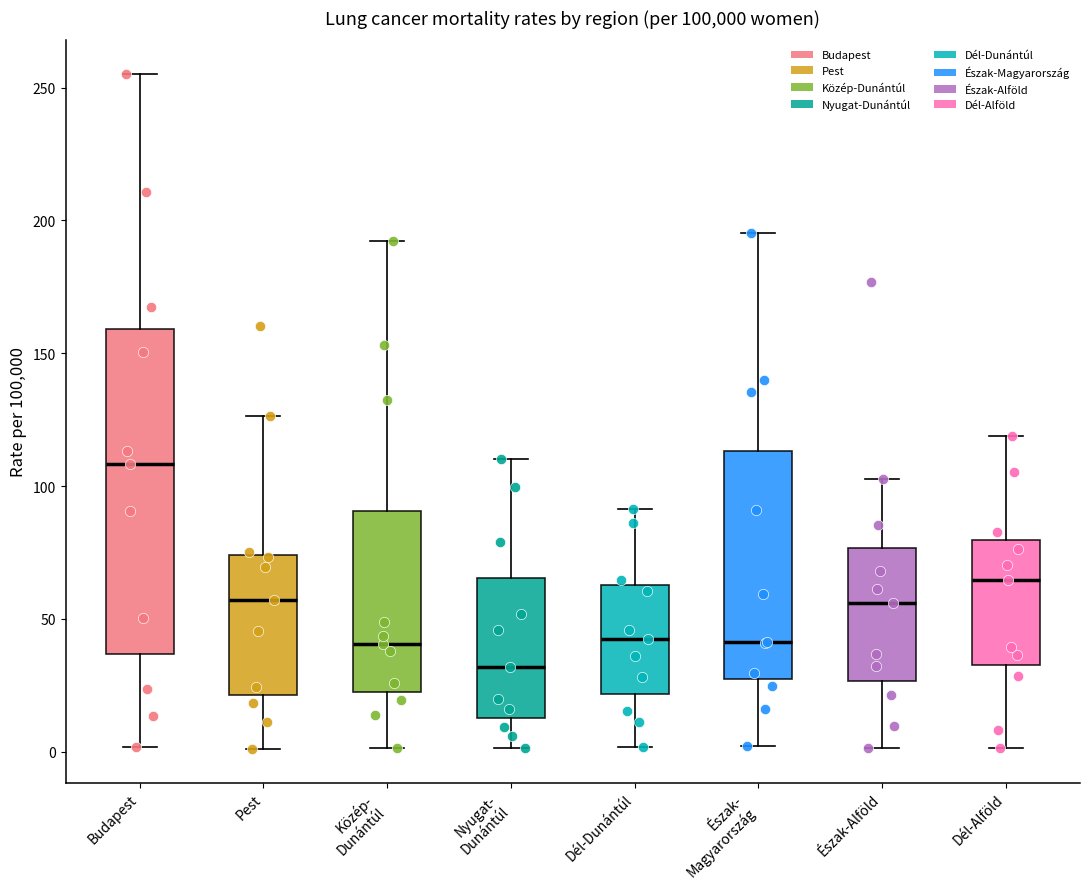

Reading left to right, transcribe this box plot: for each box, give where its median line is, the range the box spans, and where its two whiskers end, as read against the y-axis. The values are not printed on the chart, so give them approximately, as read against the axis.

Budapest: median 110, box 35 to 160, whiskers 0 to 255
Pest: median 55, box 20 to 75, whiskers 0 to 125
Közép- Dunántúl: median 40, box 25 to 90, whiskers 0 to 190
Nyugat- Dunántúl: median 30, box 15 to 65, whiskers 0 to 110
Dél-Dunántúl: median 40, box 20 to 65, whiskers 0 to 90
Észak- Magyarország: median 40, box 25 to 115, whiskers 0 to 195
Észak-Alföld: median 55, box 25 to 75, whiskers 0 to 105
Dél-Alföld: median 65, box 30 to 80, whiskers 0 to 120